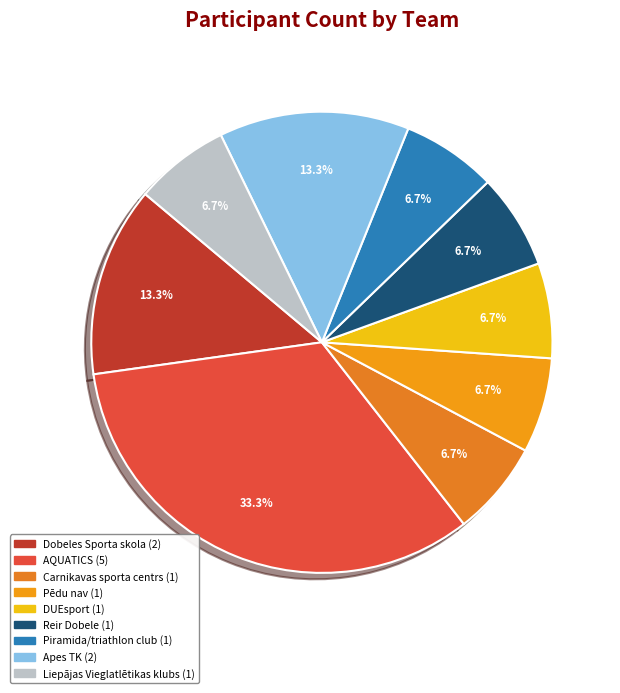

What is the ratio of the value at Liepājas Vieglatlētikas klubs to the value at Reir Dobele?

1.0